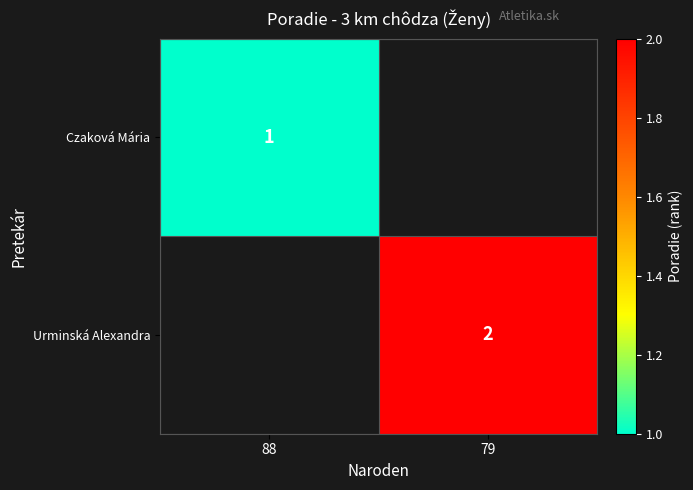

Is it true that Czaková Mária equals 0 at 88?

False